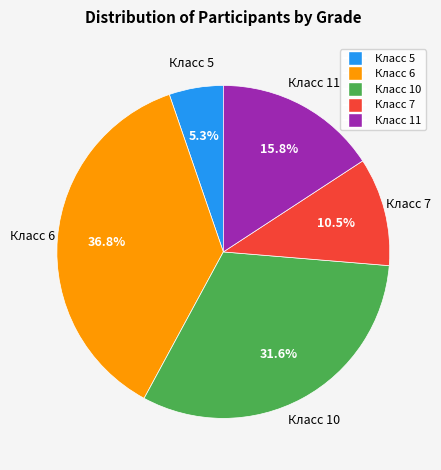

Is there a majority slice in this chart?

No